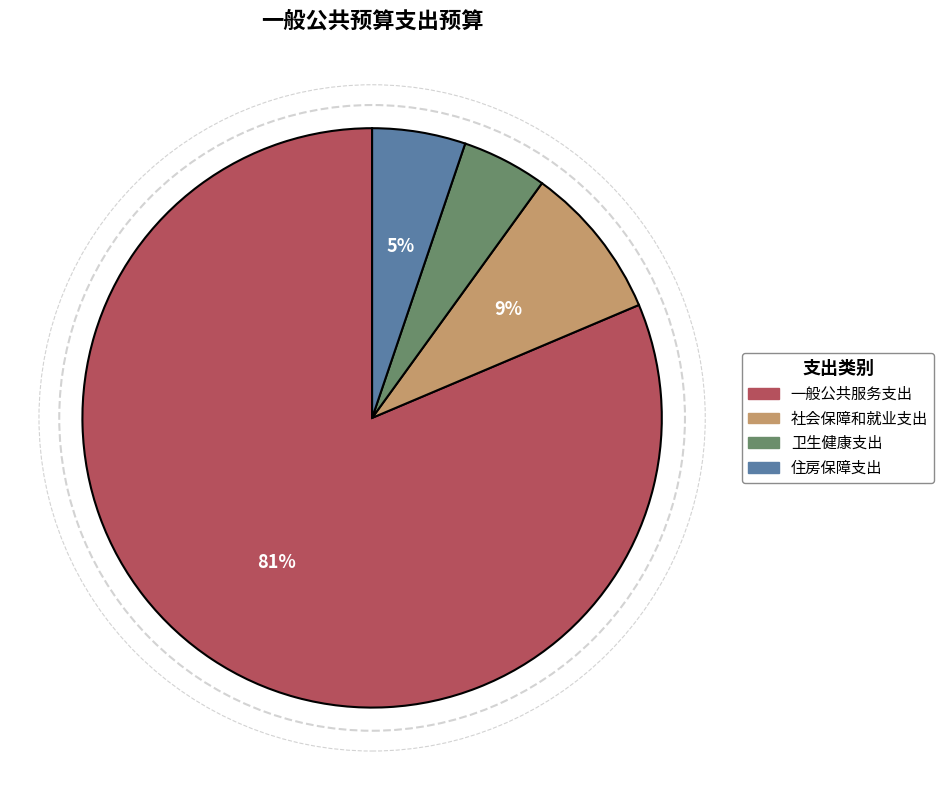

Approximately how many times larger is the value at 住房保障支出 compared to 一般公共服务支出?

0.1